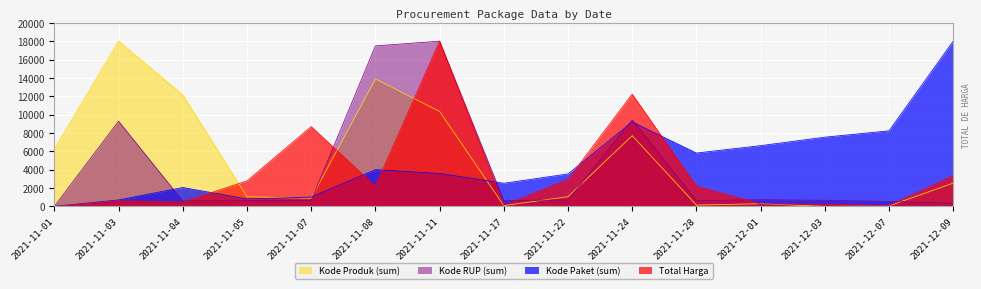

Which series changed the most between 2021-11-28 and 2021-12-01?

Total Harga